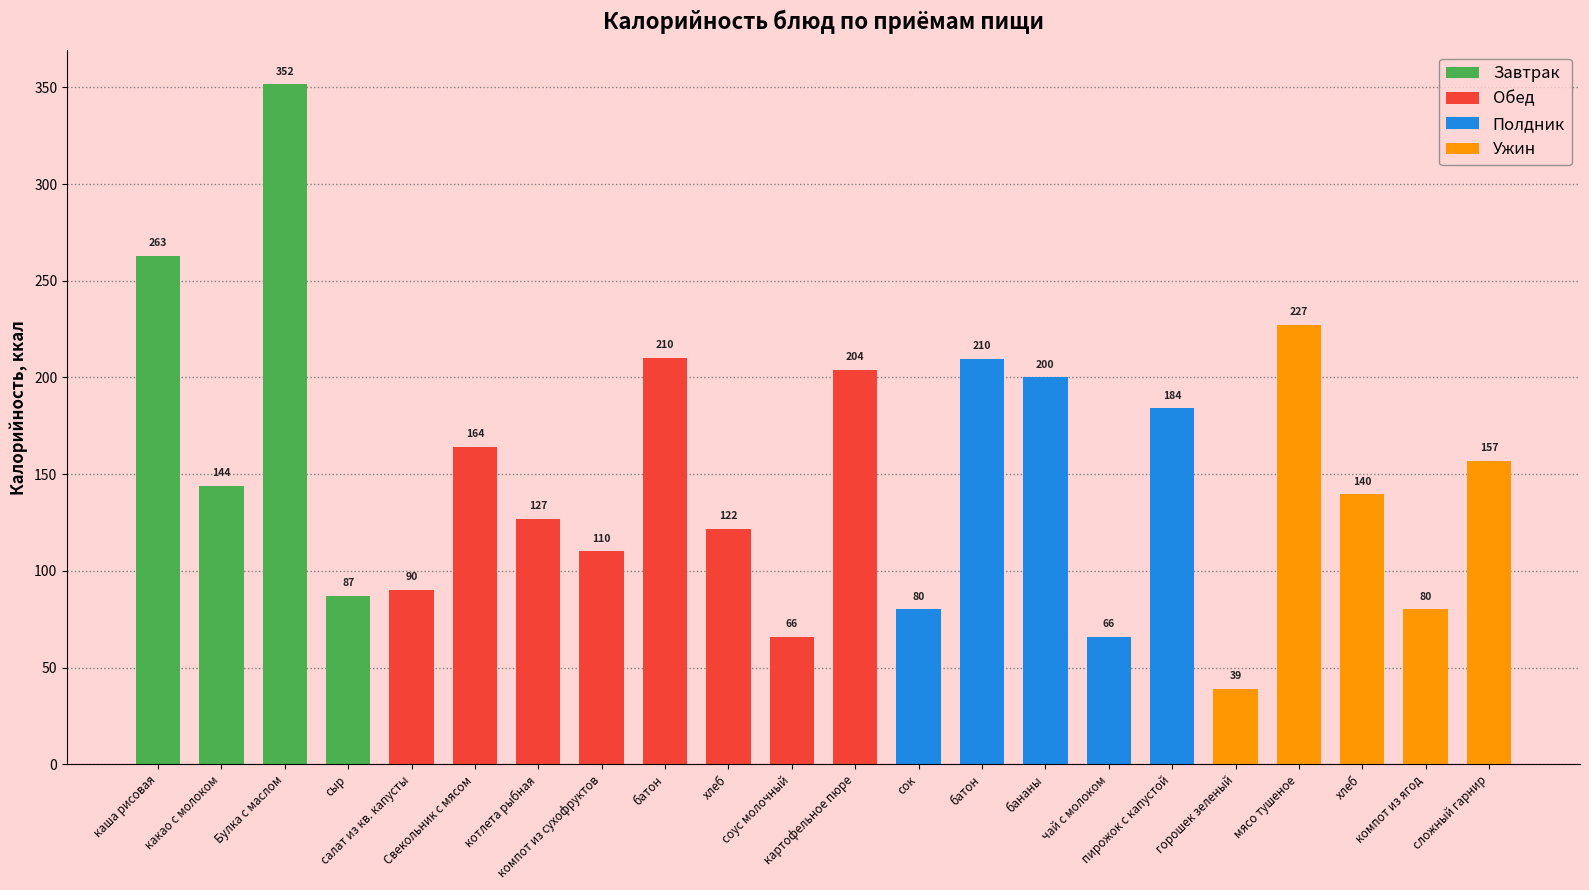

At how many categories does at least one series exceed 200?

6